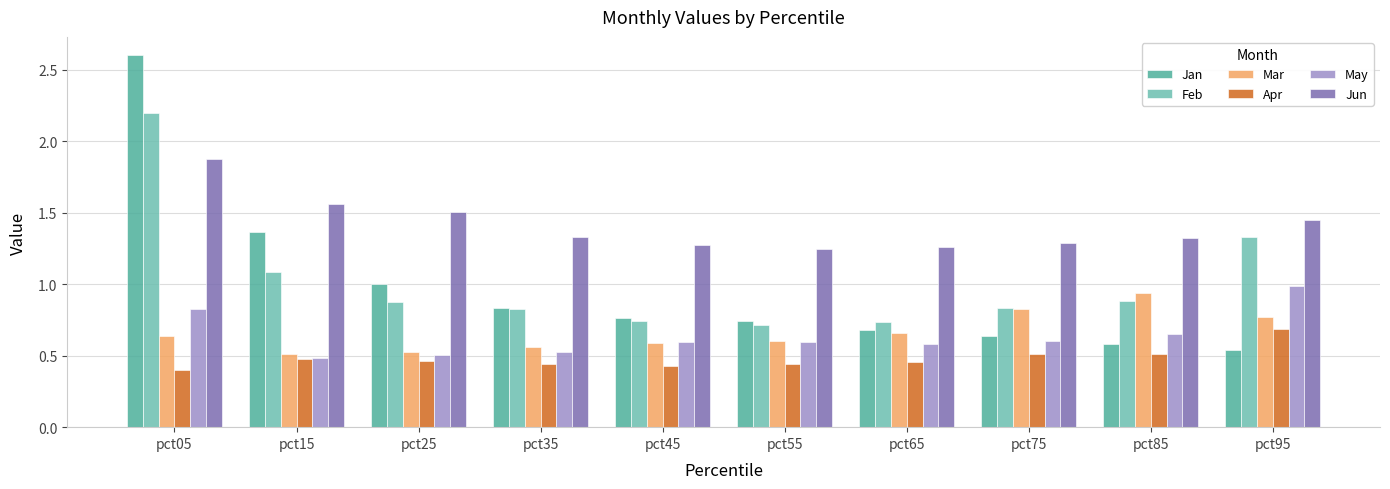

Does the chart contain any negative values?

No